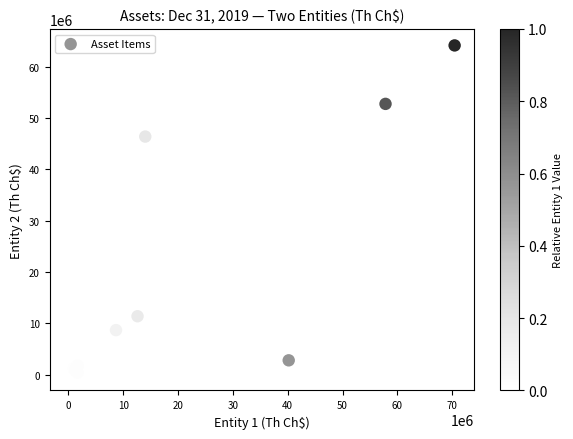

What Y value in the scatter plot is closest to 32124945?

46371565